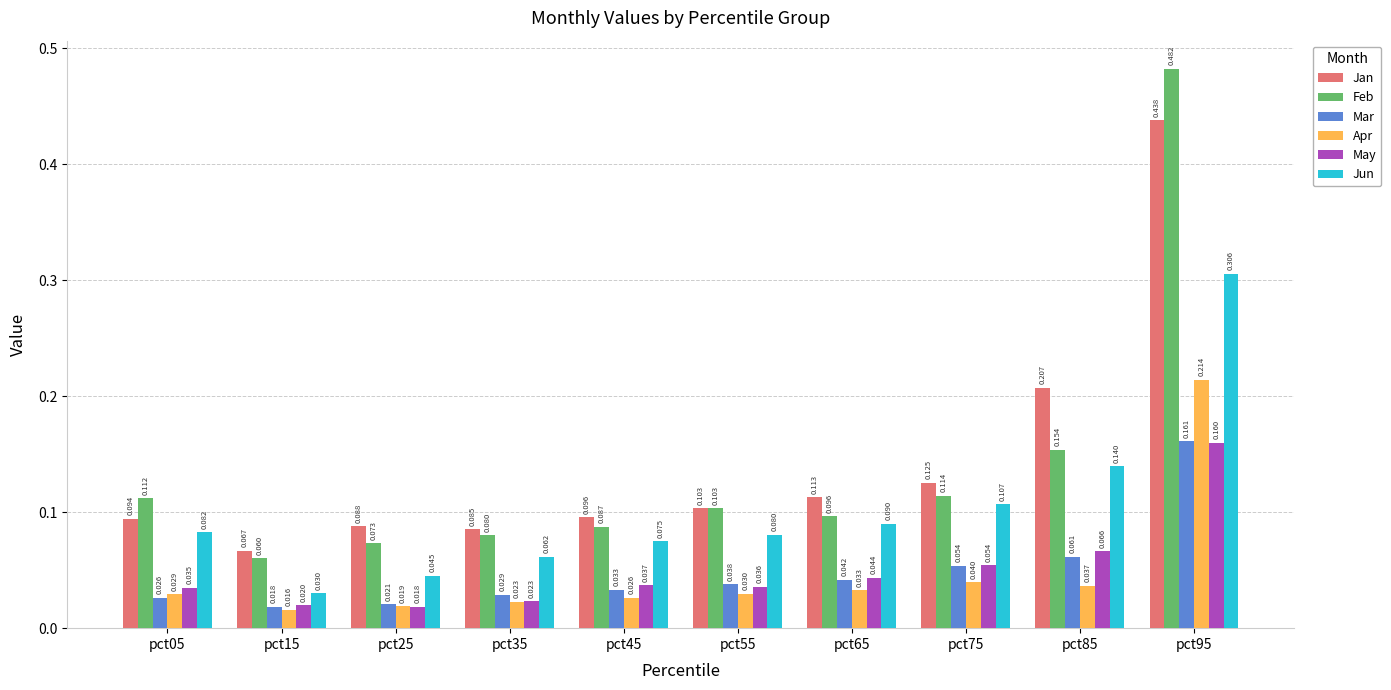

Which category has the lowest value in the May series?

pct25